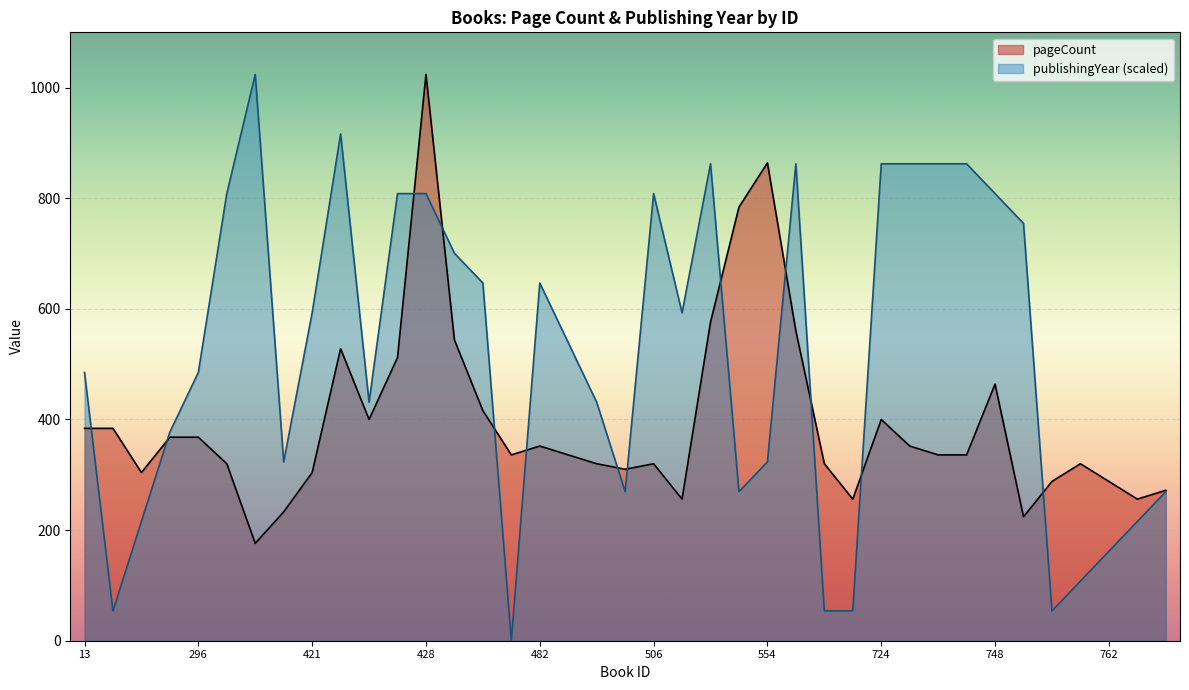

Where is the first local minimum for publishingYear?

157